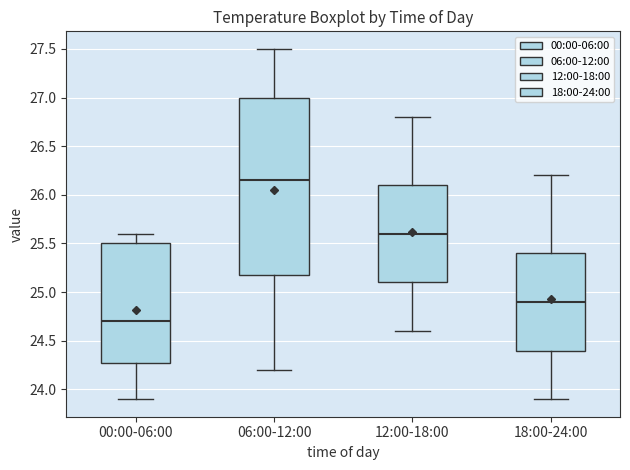

Which box is the tallest, from its lower edge to its upper edge?

06:00-12:00